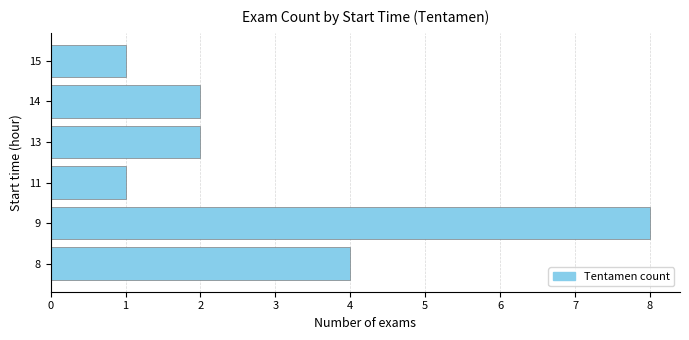

Between 13 and 9, which is larger?

9